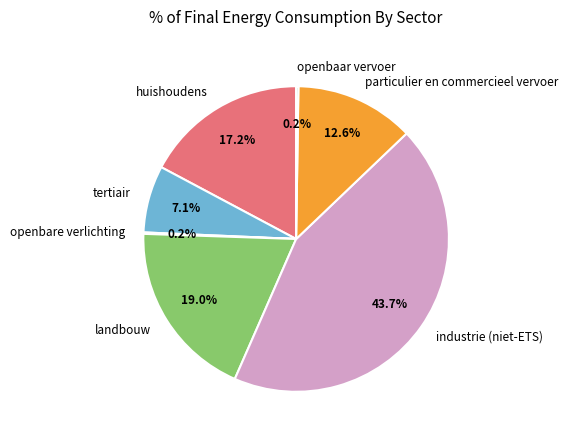

How much of the chart is everything except tertiair?

92.9%